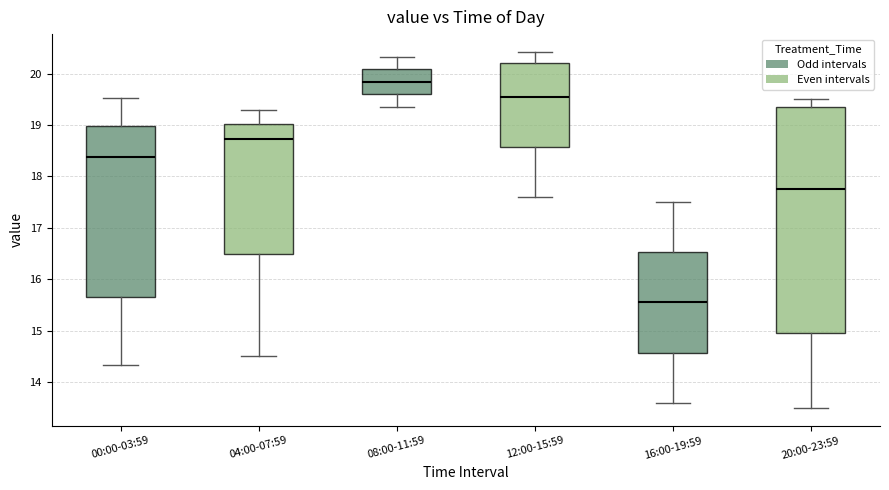

Reading left to right, read every box against the y-axis: the position of its median line, the range the box covers, and the ends of its whiskers. The values are not printed on the chart, so give them approximately, as read against the axis.

00:00-03:59: median 18.4, box 15.7 to 19.0, whiskers 14.3 to 19.5
04:00-07:59: median 18.7, box 16.5 to 19.0, whiskers 14.5 to 19.3
08:00-11:59: median 19.8, box 19.6 to 20.1, whiskers 19.4 to 20.3
12:00-15:59: median 19.6, box 18.6 to 20.2, whiskers 17.6 to 20.4
16:00-19:59: median 15.6, box 14.6 to 16.5, whiskers 13.6 to 17.5
20:00-23:59: median 17.8, box 15.0 to 19.4, whiskers 13.5 to 19.5